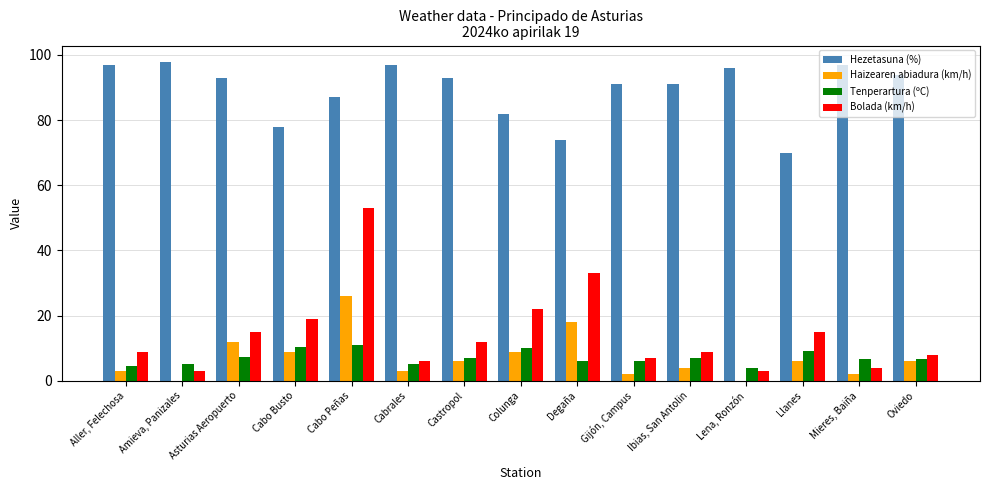

How many distinct data groups are displayed?

4